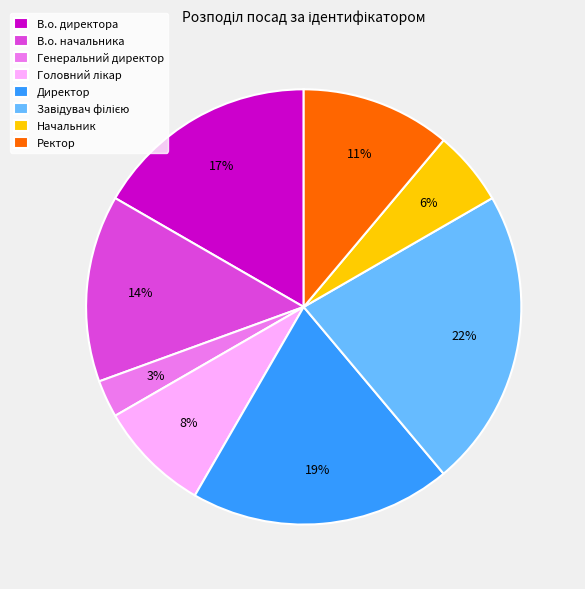

True or false: Генеральний директор accounts for 11% of the total.

False